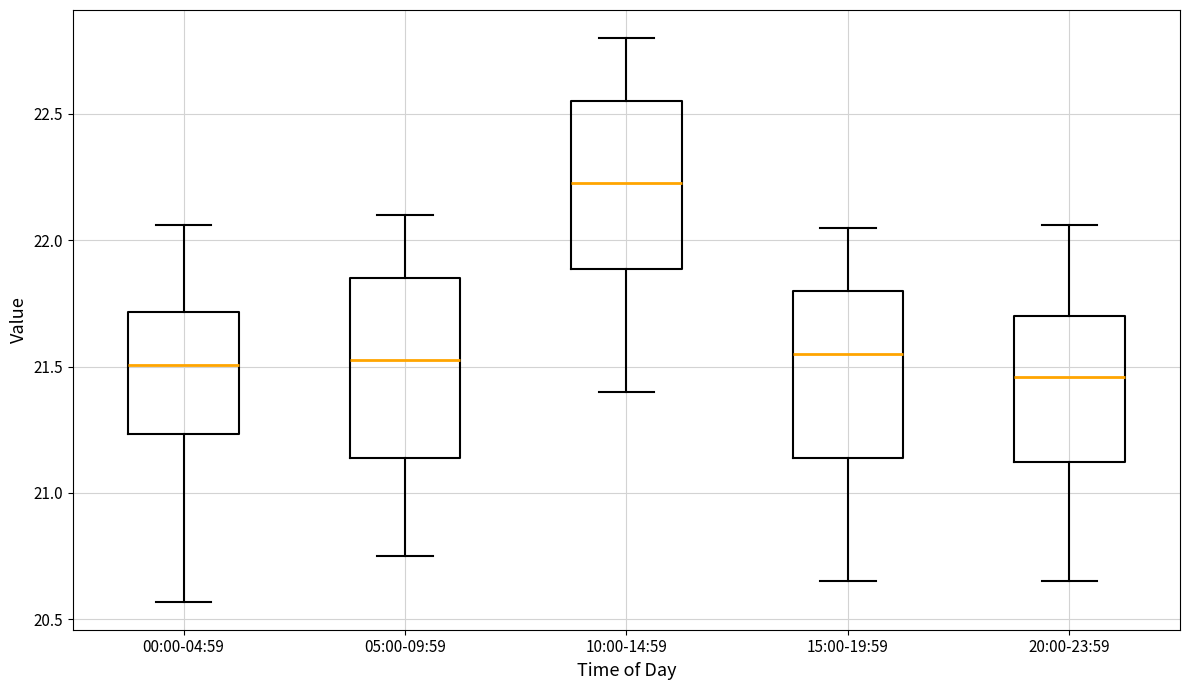

Which box is the tallest, from its lower edge to its upper edge?

05:00-09:59